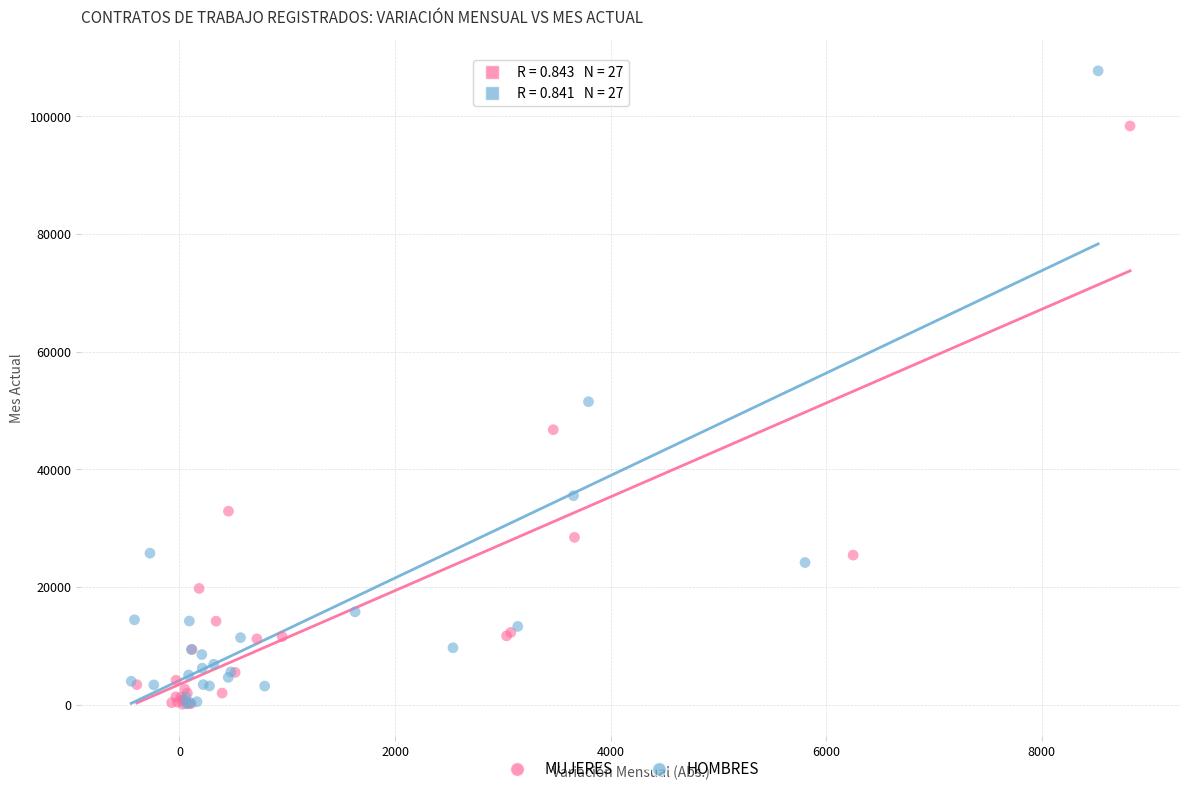

Which series has the widest spread of Y values?

HOMBRES